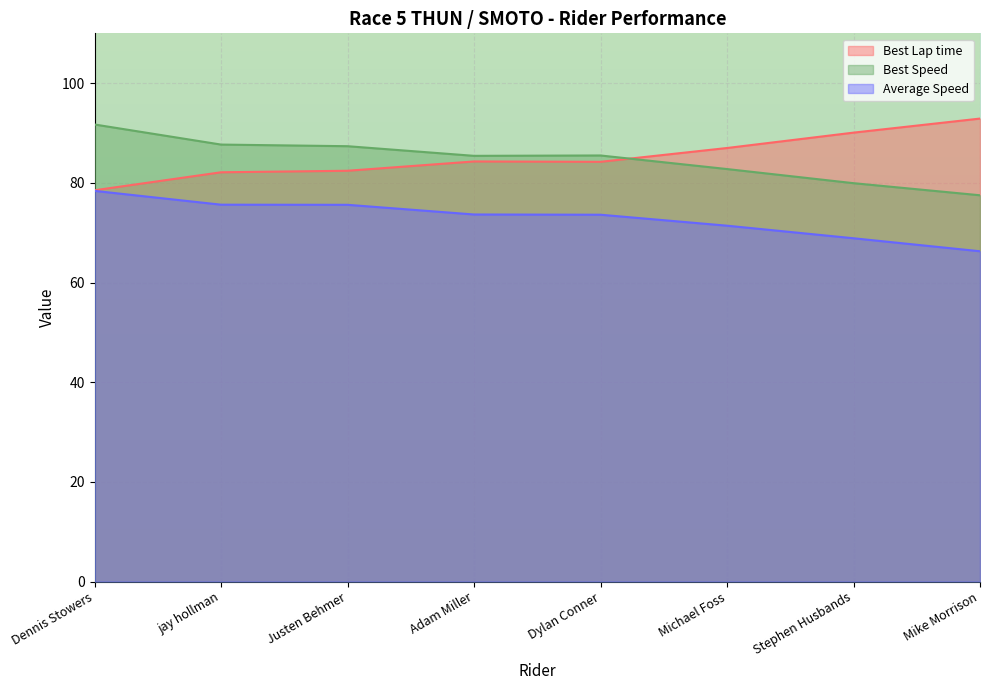

Rank the categories by Best Speed value from lowest to highest.

Mike Morrison, Stephen Husbands, Michael Foss, Adam Miller, Dylan Conner, Justen Behmer, jay hollman, Dennis Stowers